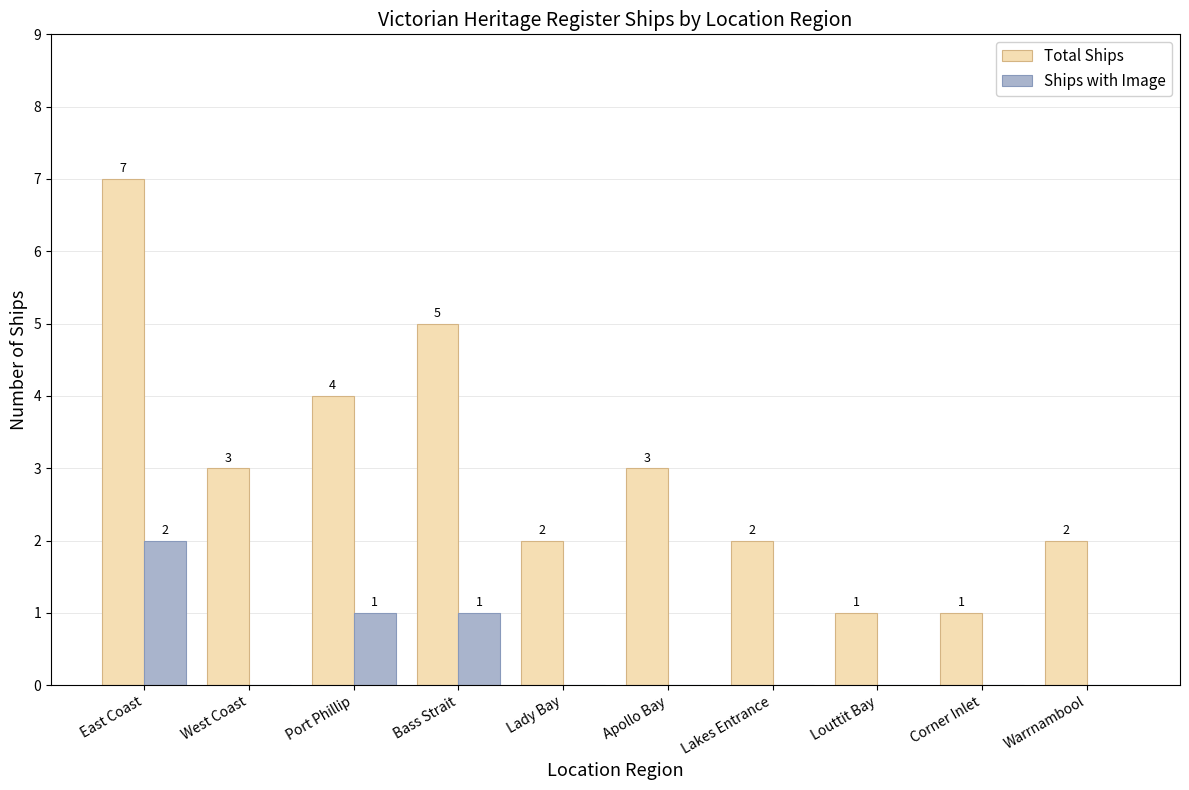

Which series changed the most between West Coast and Lady Bay?

Total Ships